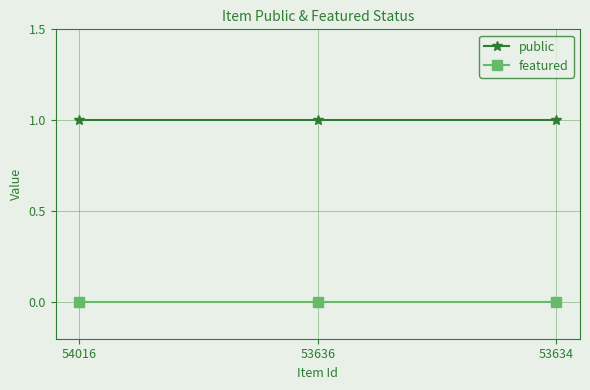

How many lines are shown in the chart?

2